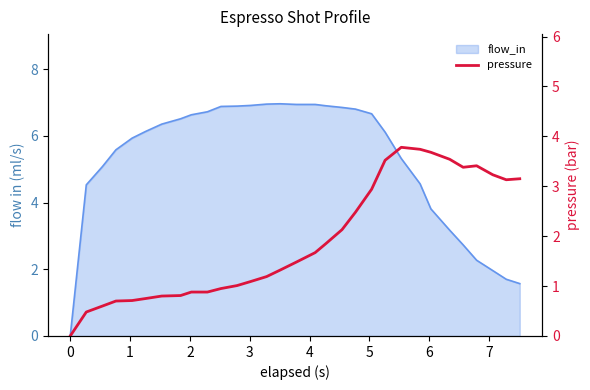

How many data points are less than 1?

11